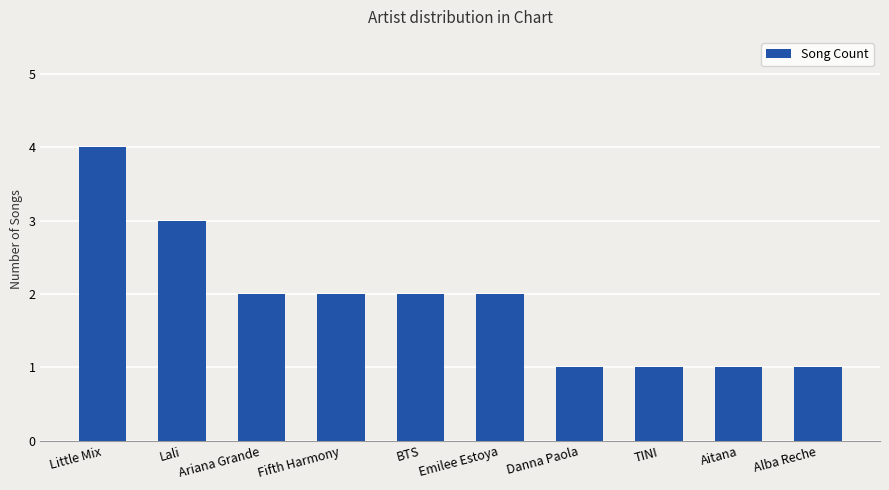

How many values are between 1 and 2?

8